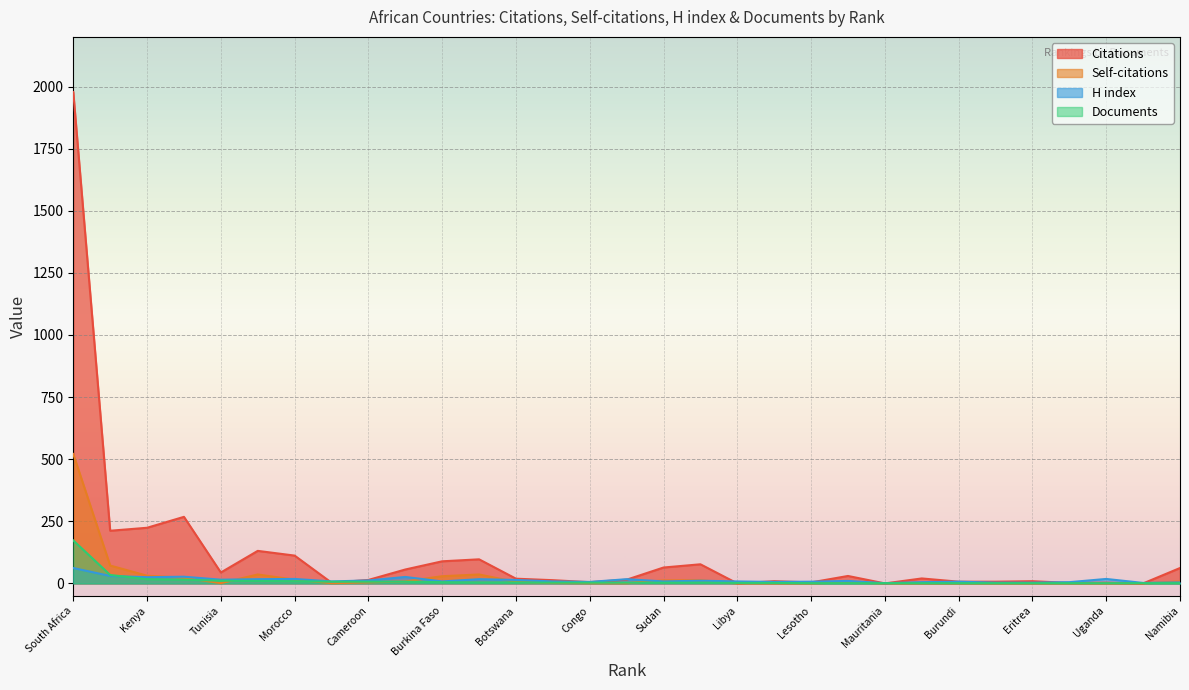

After their last crossing, which series has the higher values: Documents or Citations?

Citations